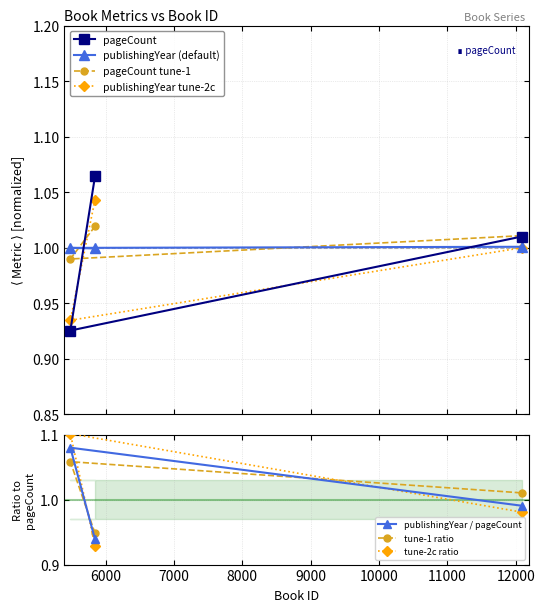

The value of pageCount at 12090 is 1.0. True or false?

True